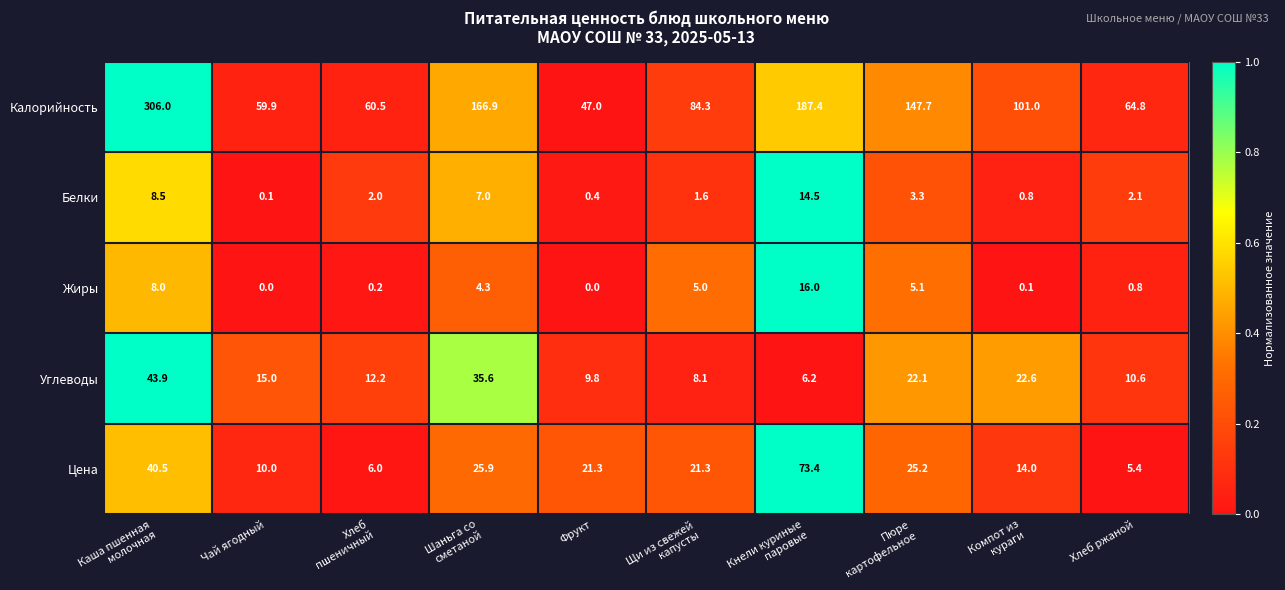

The value of Белки at Фрукт is 0.7. True or false?

False